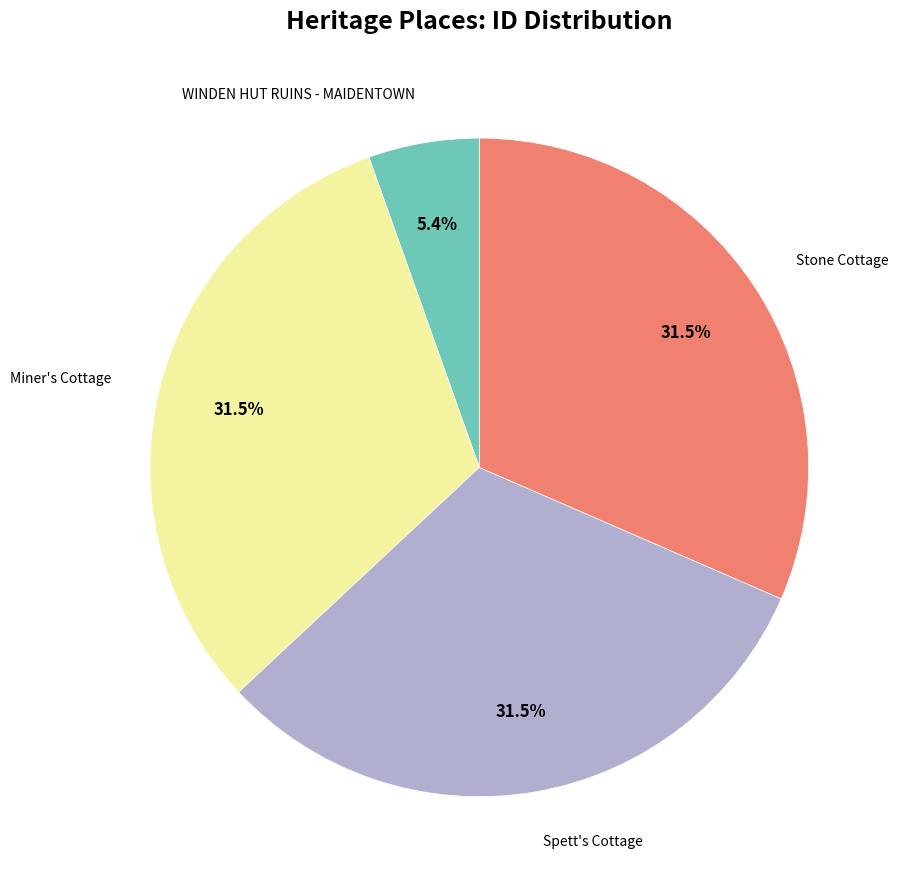

Is there any slice that represents more than half of the pie?

No